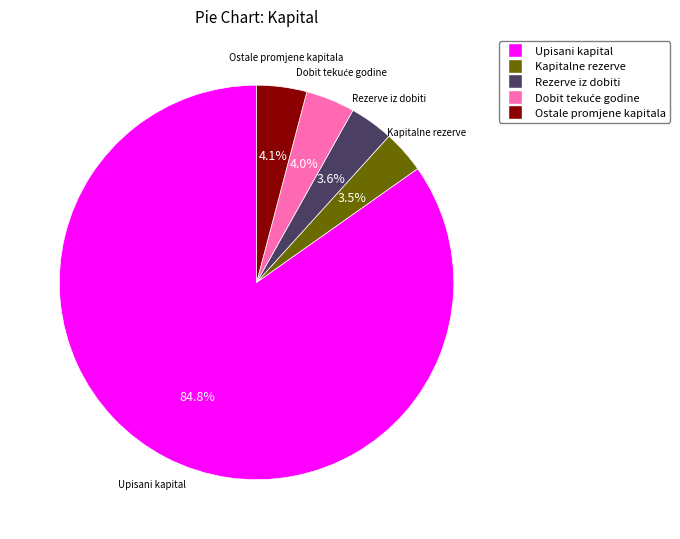

Combined, what portion of the pie is Upisani kapital and Kapitalne rezerve?

88.3%